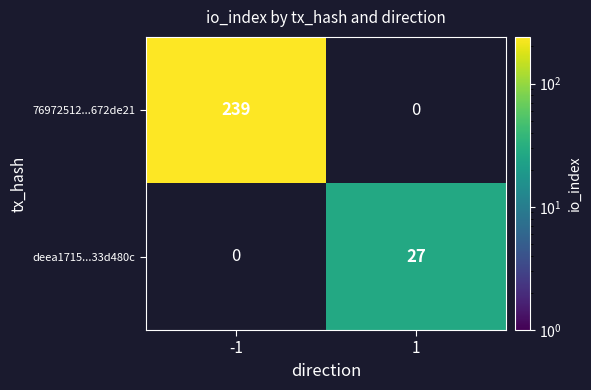

What is the greatest value displayed?

239.0